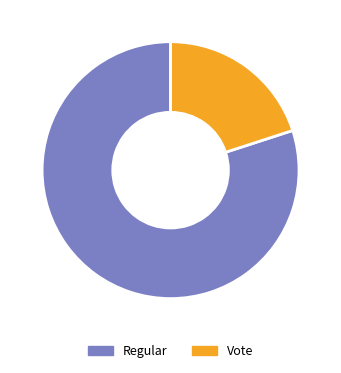

Which category has the biggest portion of the pie?

Regular